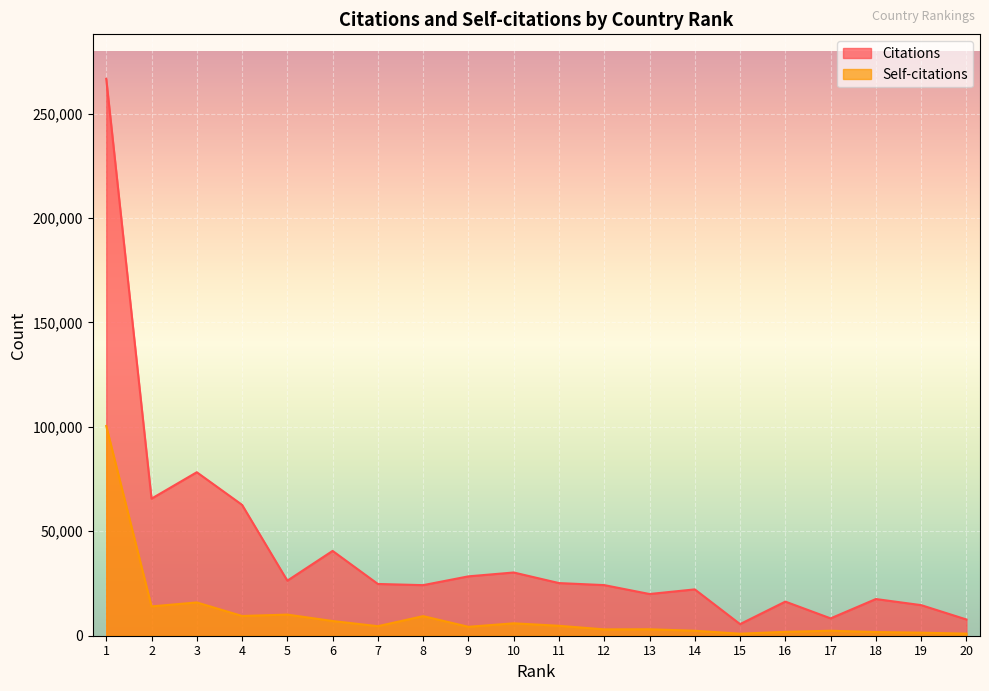

Read the Self-citations value at 15.

974